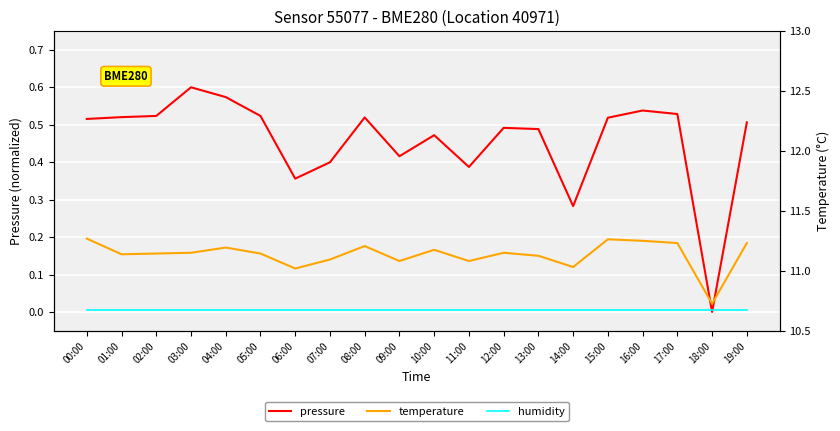

What is the total value across all series at 00:00?

0.7